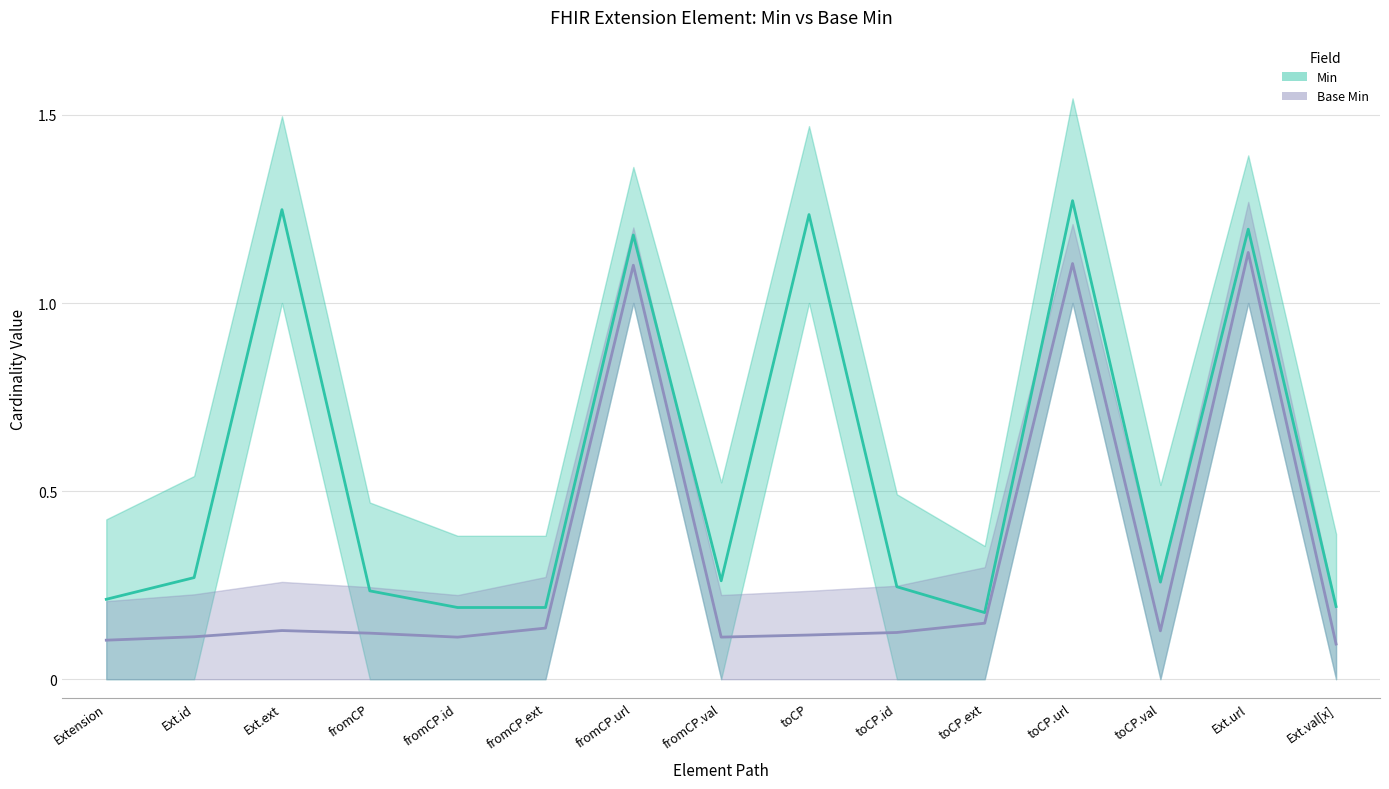

True or false: Min and Base Min intersect in this chart.

False